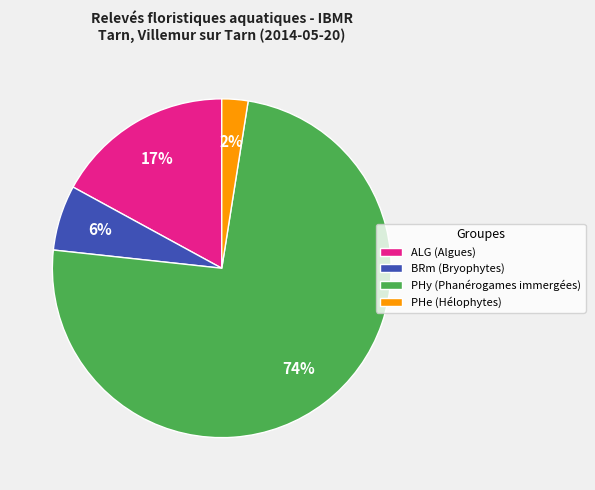

Between PHe (Hélophytes) and ALG (Algues), which is larger?

ALG (Algues)